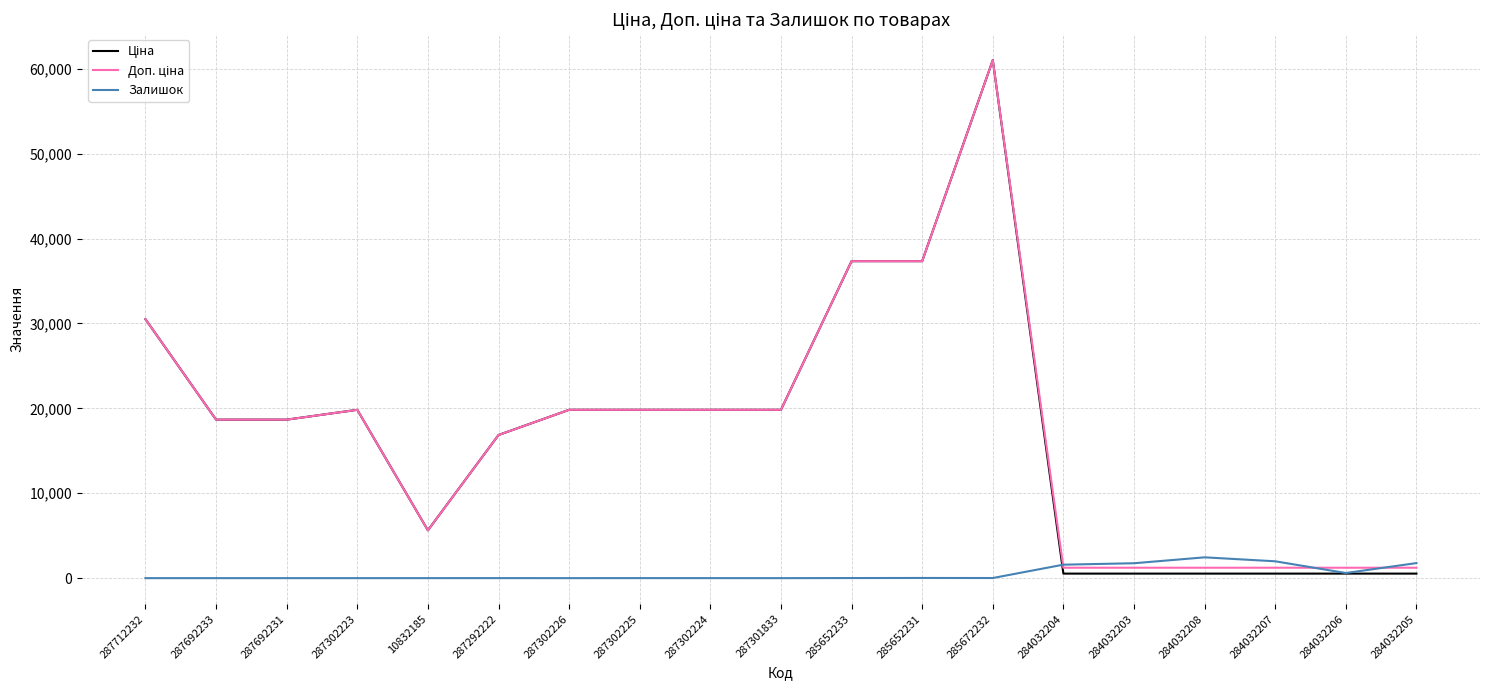

Which category has the highest value across all series?

285672232